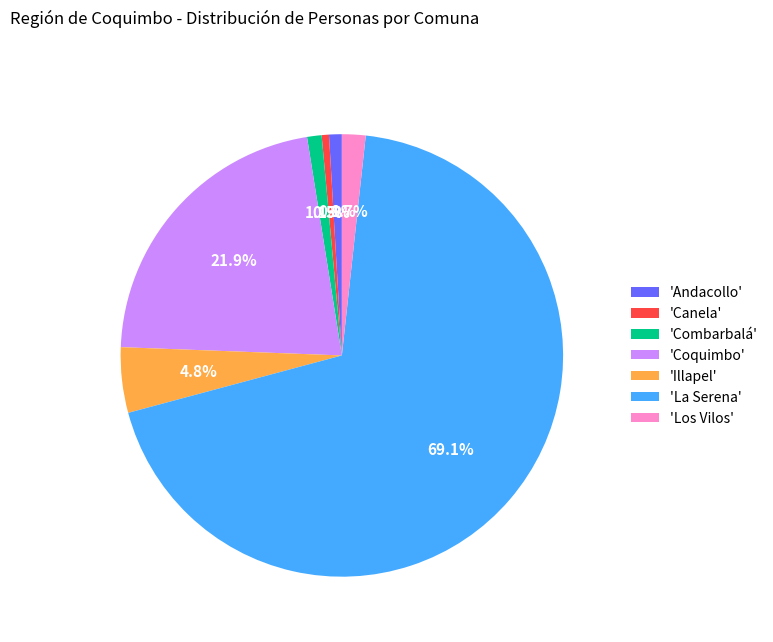

What is the ratio of the value at 'Andacollo' to the value at 'Los Vilos'?

0.5